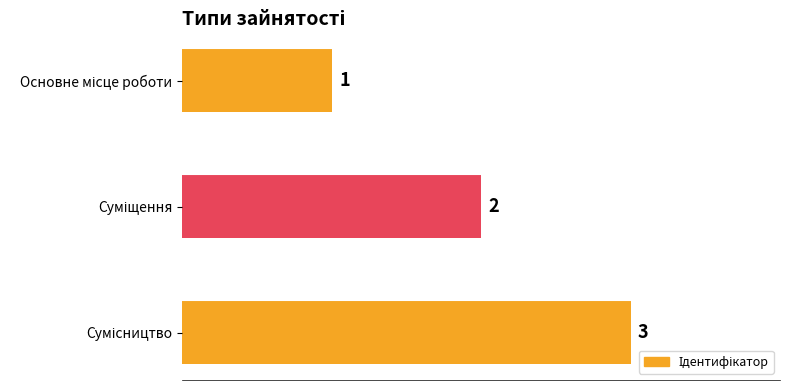

What is the value of the 3rd bar from the top?

3